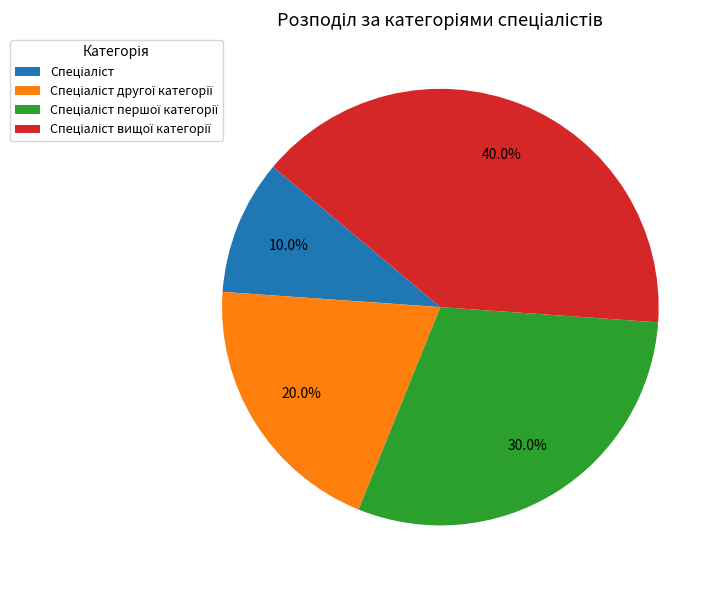

Is there any slice that represents more than half of the pie?

No